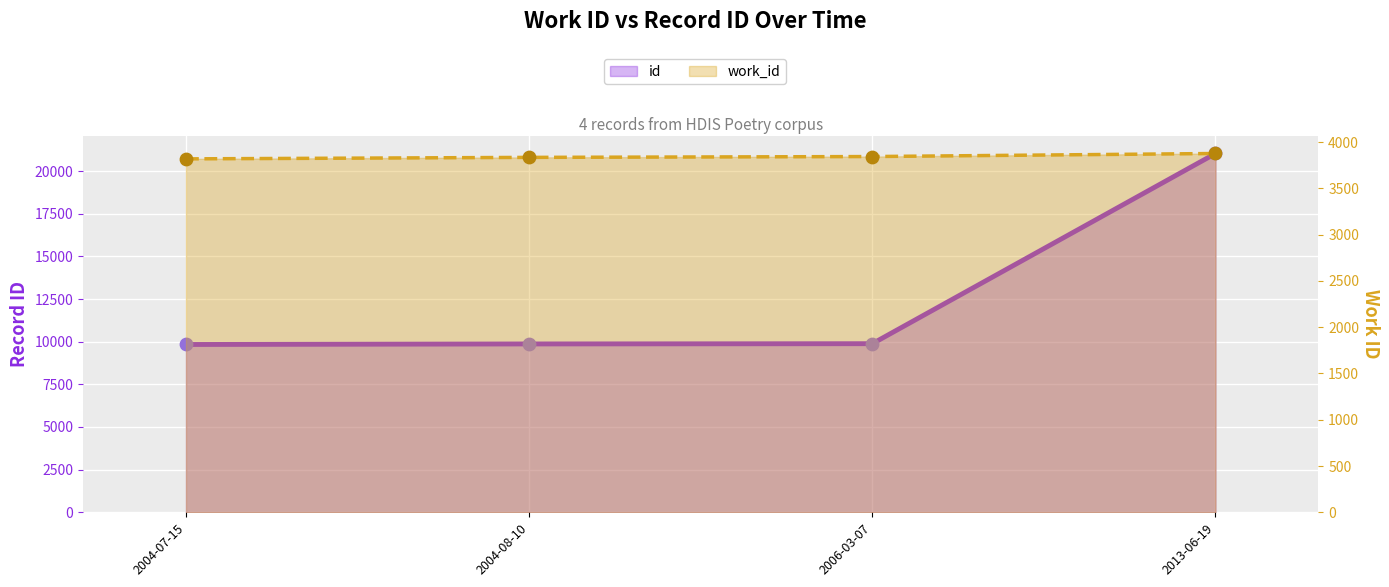

At which category is the sum across all series the highest?

2013-06-19